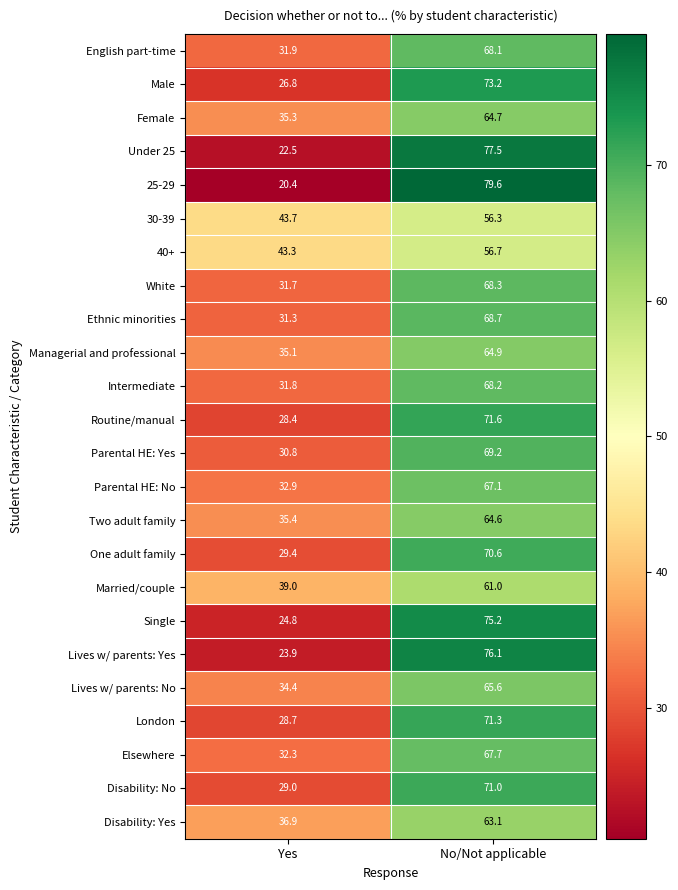

At which category is the sum across all series the highest?

No/Not applicable